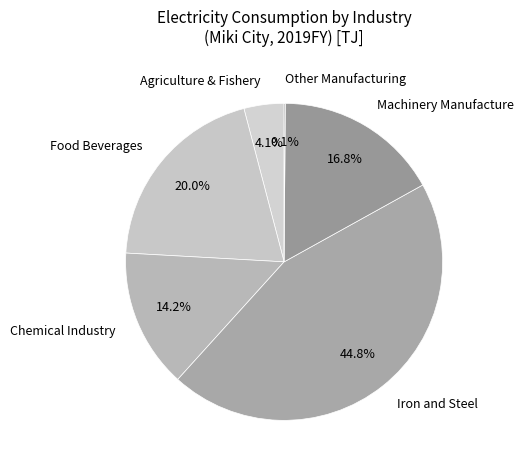

What is the ratio of the value at Food Beverages to the value at Agriculture & Fishery?

4.9